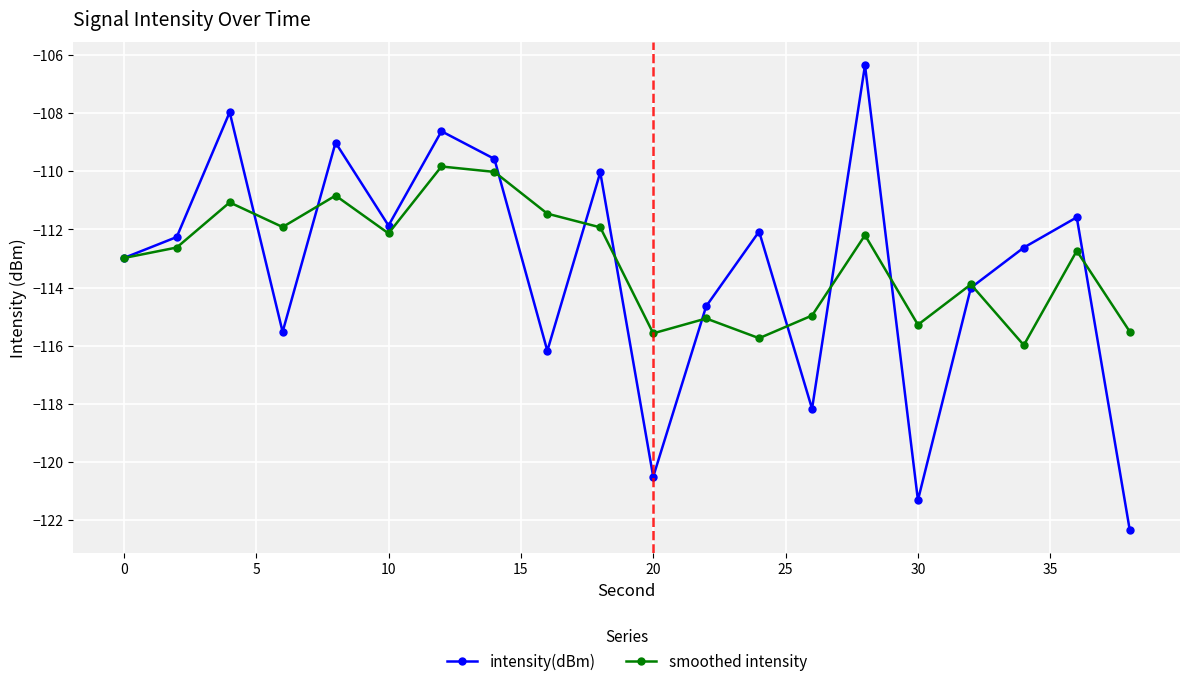

Does the chart have visible grid lines?

Yes